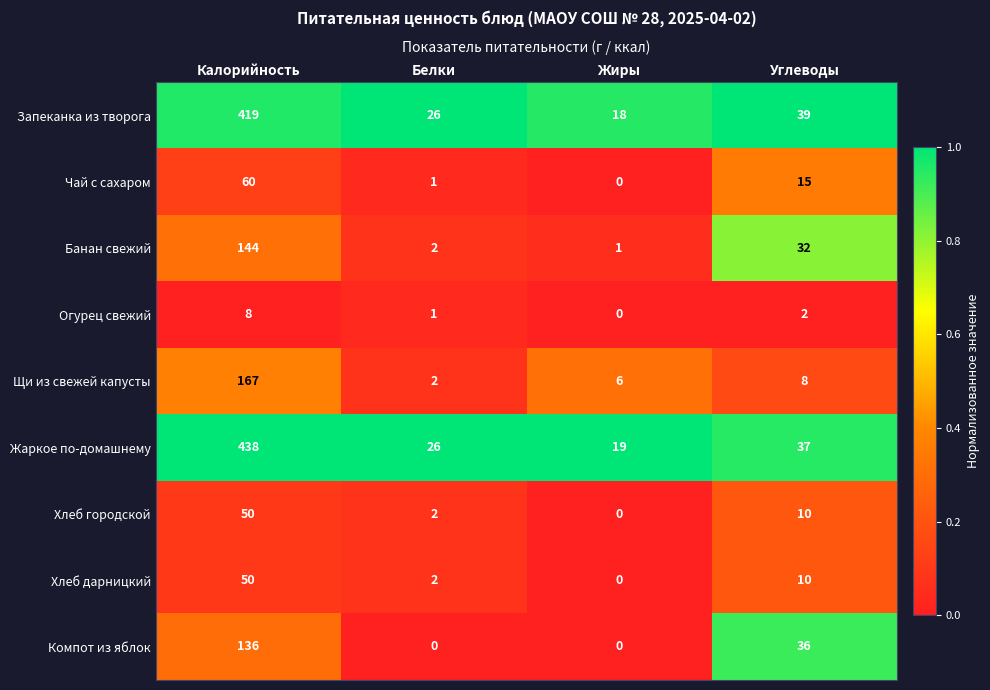

How many distinct data groups are displayed?

9